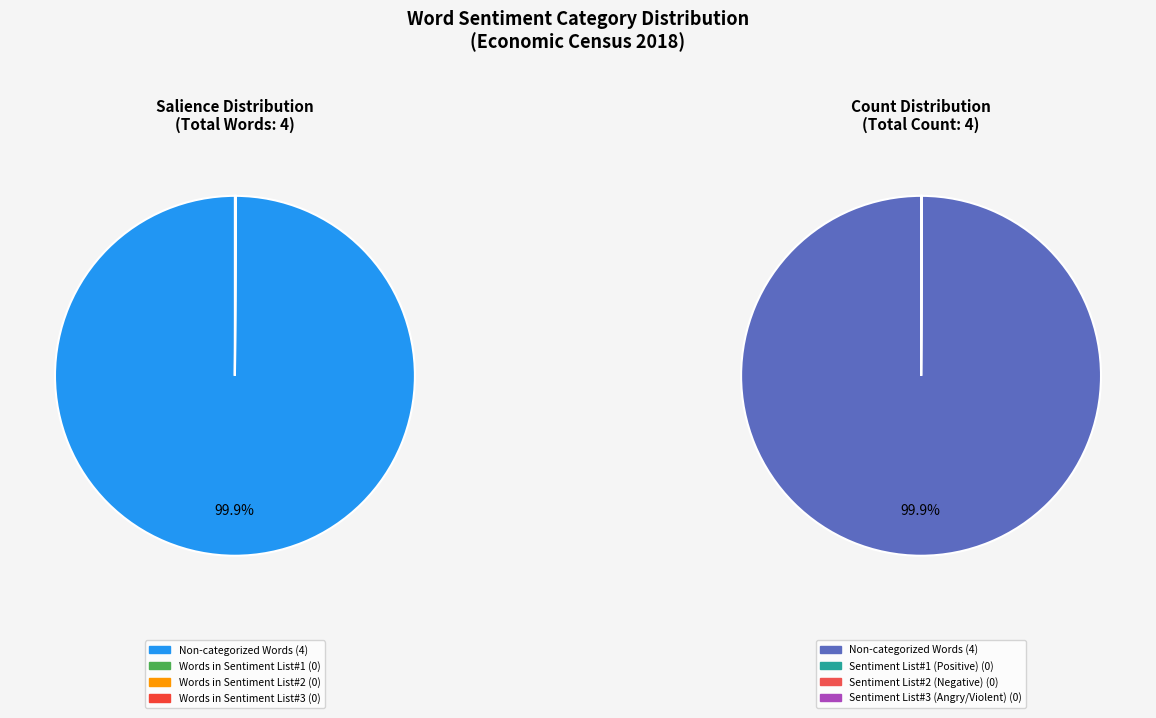

Which category has the smallest portion of the pie?

Words in Sentiment List#1